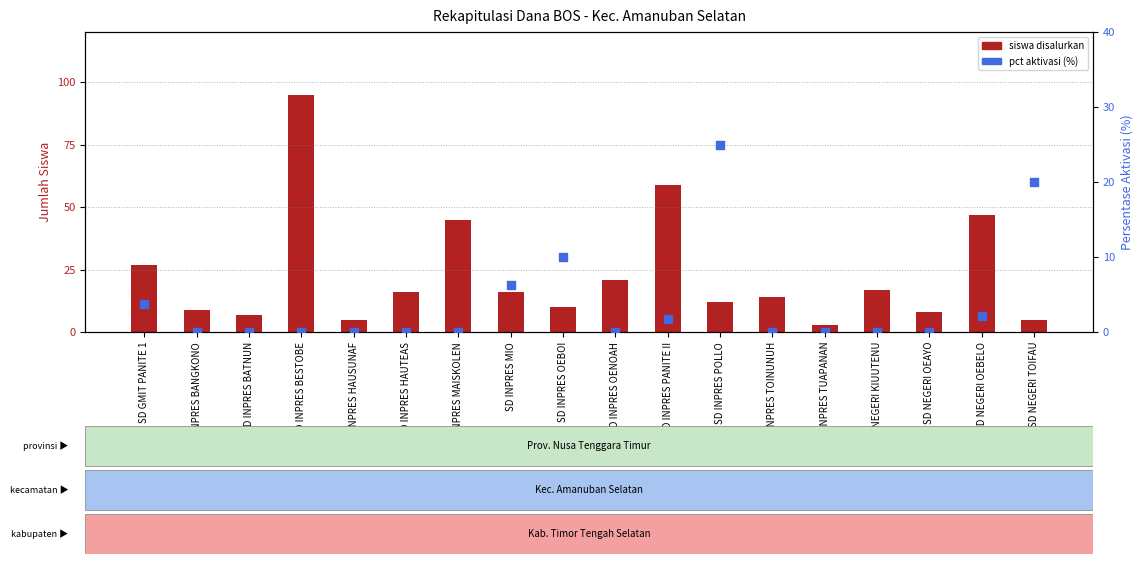

At which category is the sum across all series the highest?

SD INPRES BESTOBE